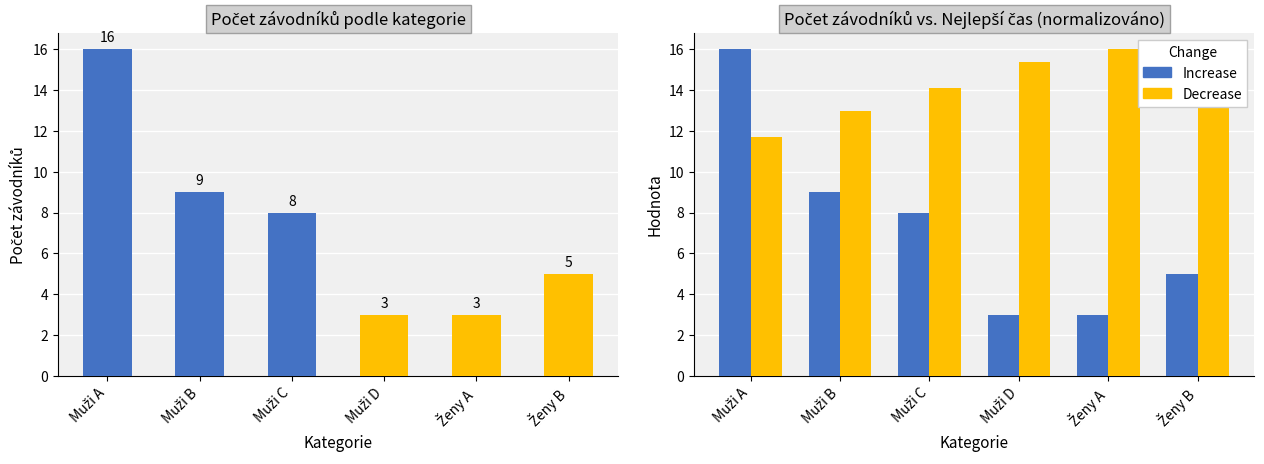

Reading left to right, transcribe all the data shown in this chart.

Počet závodníků: 16.0	9.0	8.0	3.0	3.0	5.0
Increase: 16.0	9.0	8.0	3.0	3.0	5.0
Decrease: 11.7	13.0	14.1	15.4	16.0	15.5